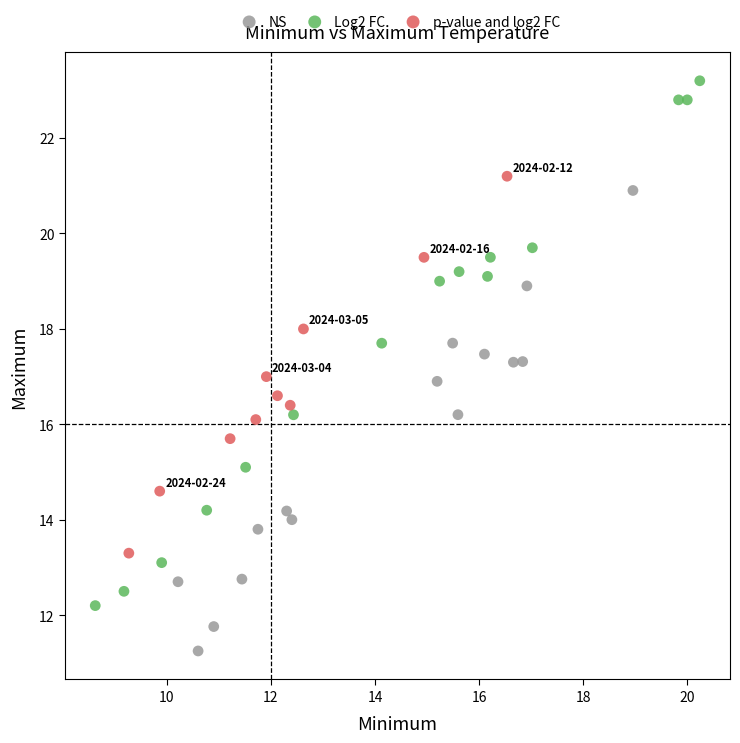

Which series reaches the maximum Y coordinate?

Log2 FC